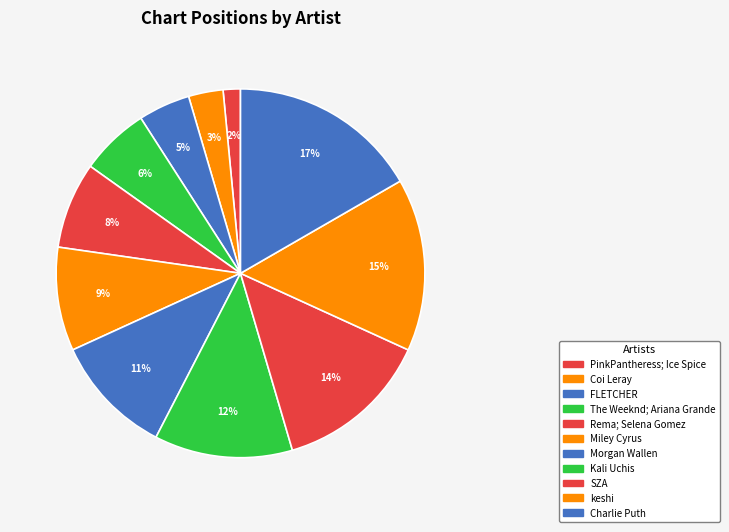

How many slices are in this pie chart?

11